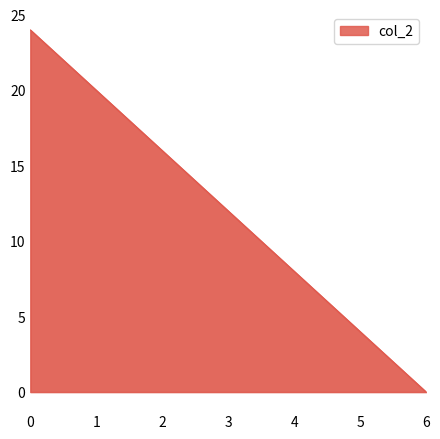

What is the ratio of the value at 0 to the value at 1?

1.2